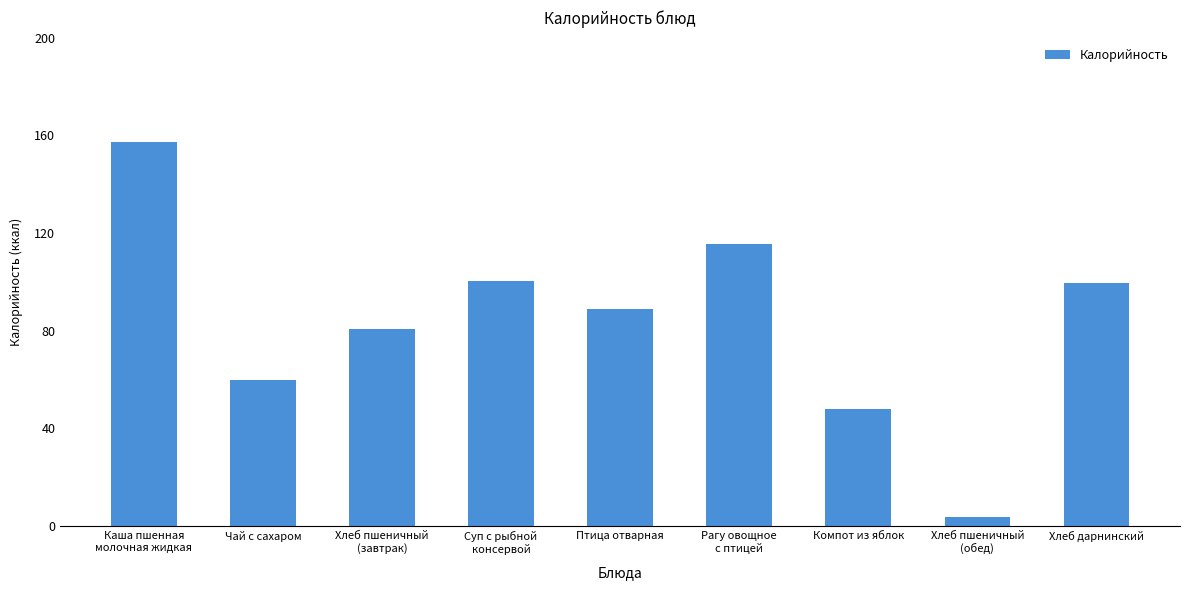

Count the number of values greater than 88.

5